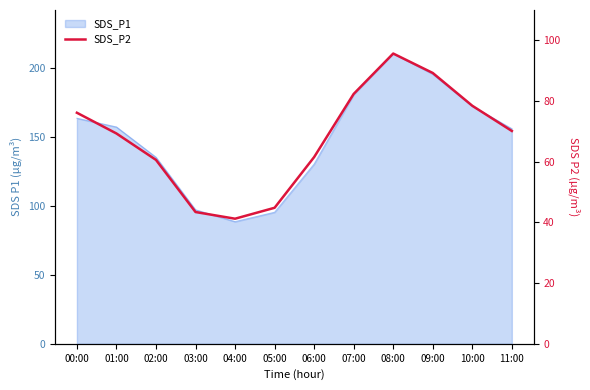

Reading left to right, what are all the values shown in this chart?

00:00=76.1	01:00=69.3	02:00=60.6	03:00=43.4	04:00=41.2	05:00=44.8	06:00=61.5	07:00=82.3	08:00=95.6	09:00=89.2	10:00=78.4	11:00=70.1